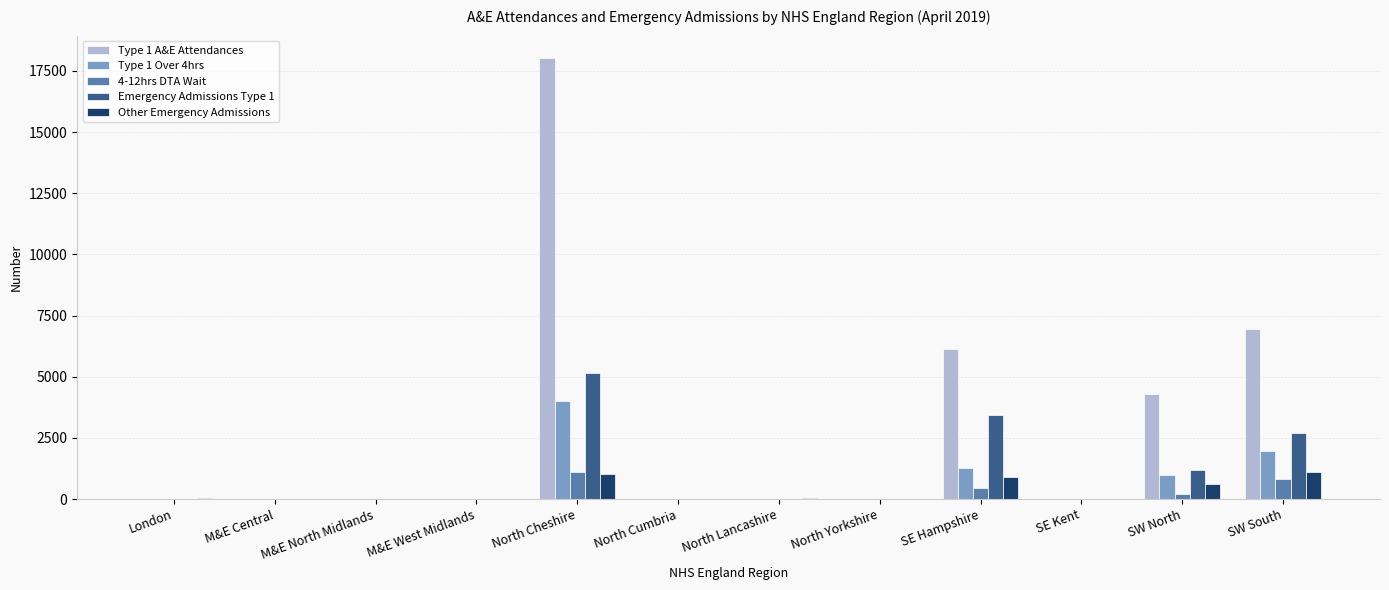

At which category is the sum across all series the highest?

North Cheshire